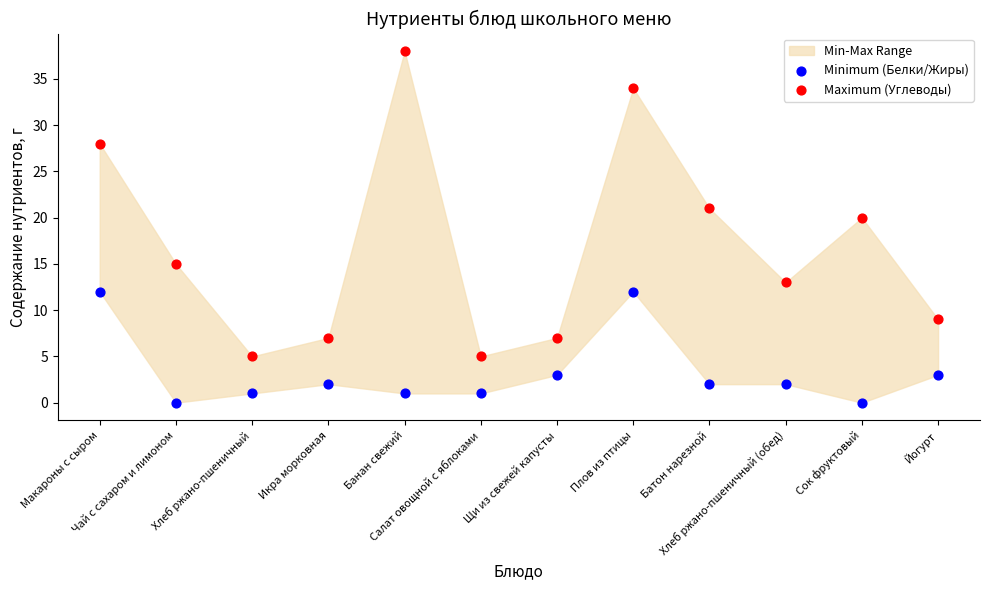

Which series contains the lowest Y value?

Minimum (Белки/Жиры)